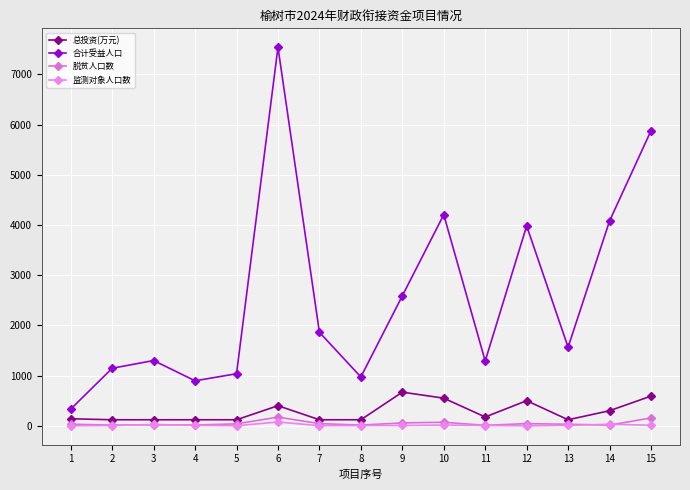

What is the value of the 监测对象人口数 point at the 9th from the left?

6.0